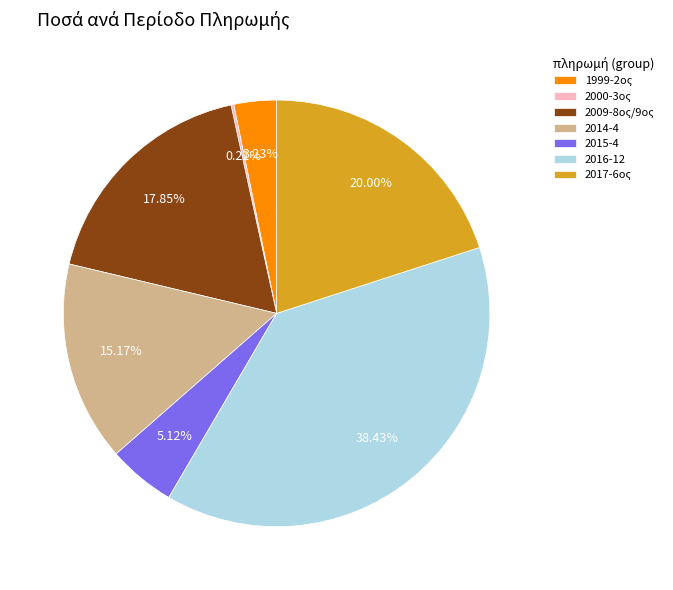

Is there any slice that represents more than half of the pie?

No